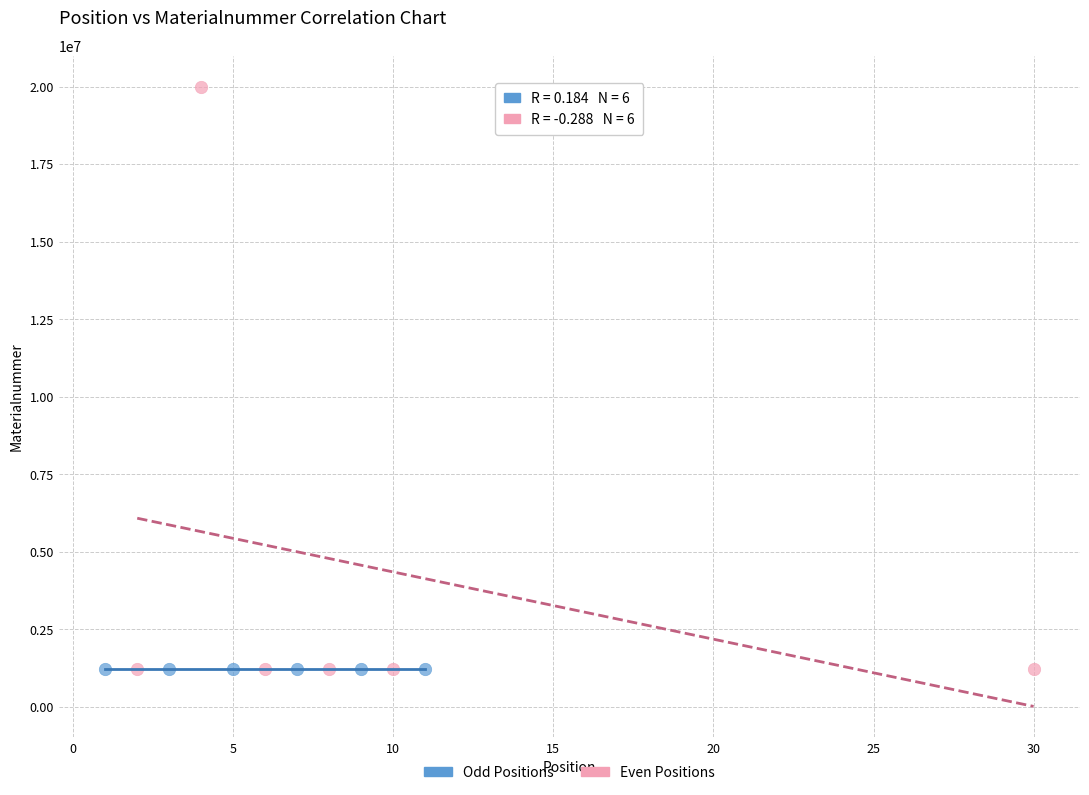

Which series has the widest spread of Y values?

Even Positions